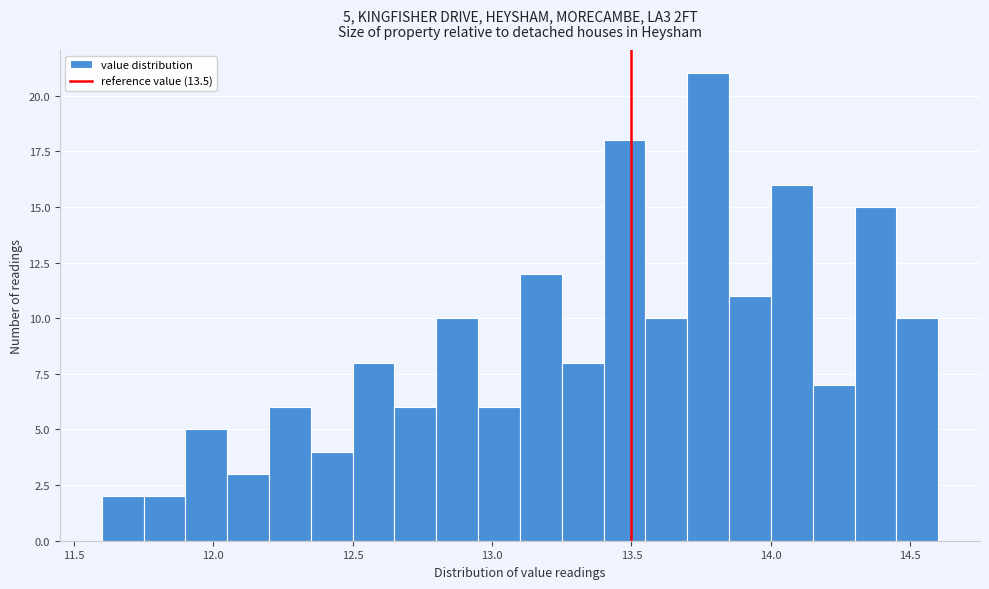

Around what value on the x-axis is the tallest bar? Give the approximate position of its centre, as read against the axis.

13.80